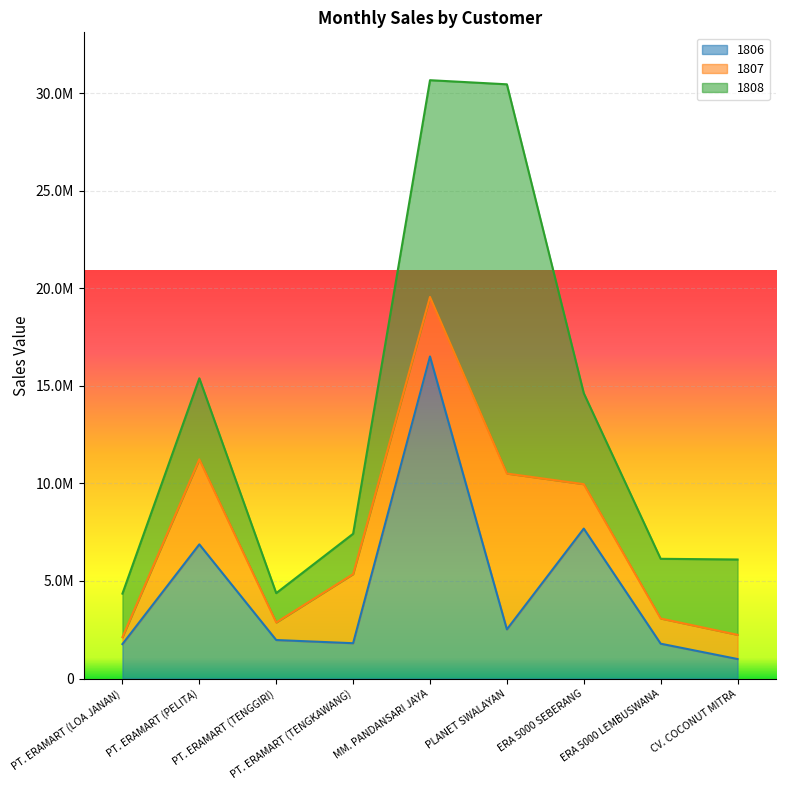

True or false: 1807 has a value of 1223844 at PT. ERAMART (PELITA).

False